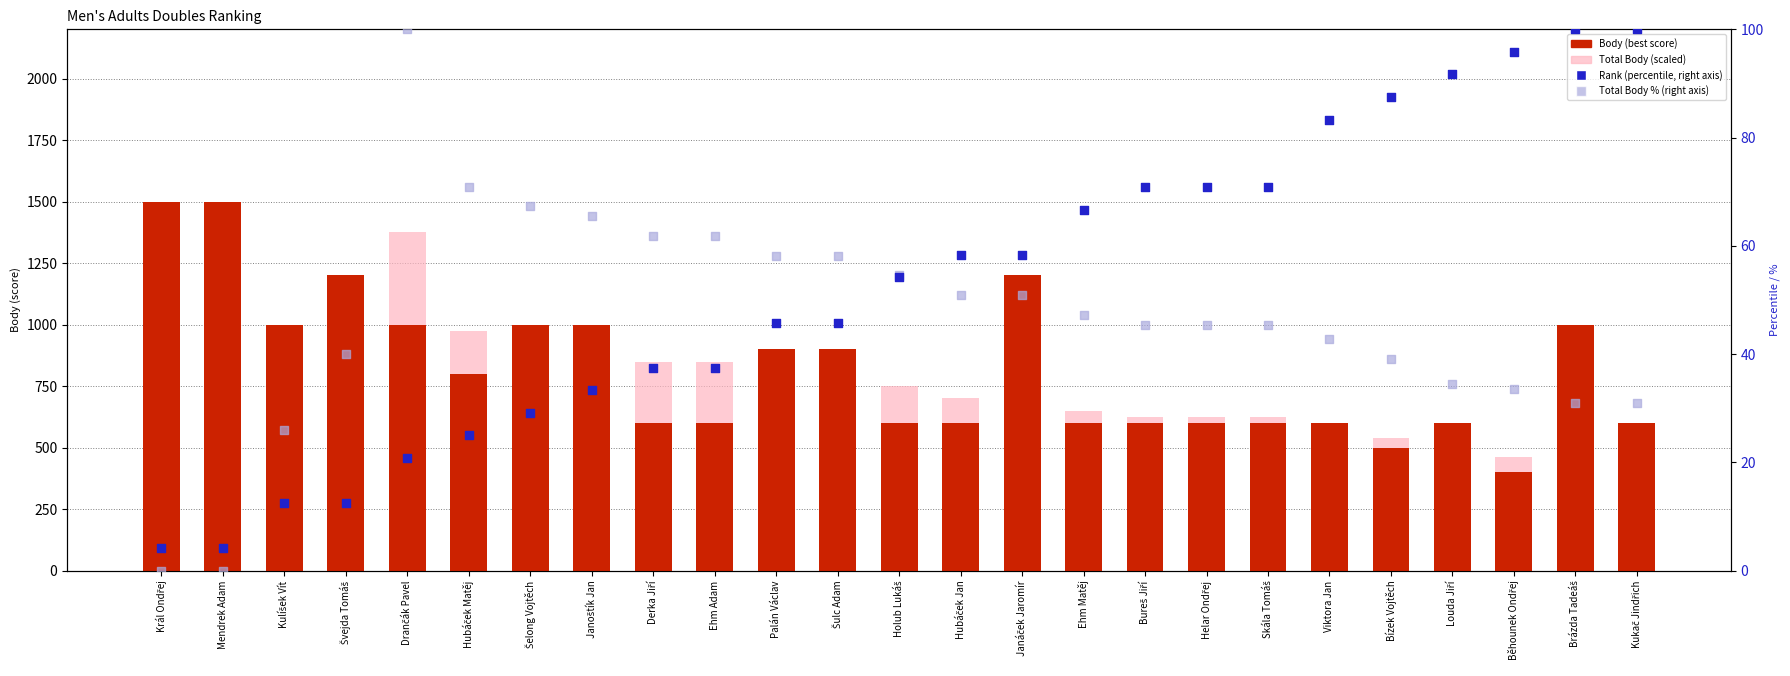

Is the value of Total Body (scaled) at Hubáček Matěj greater than the value of Body (best score) at Hubáček Matěj?

Yes